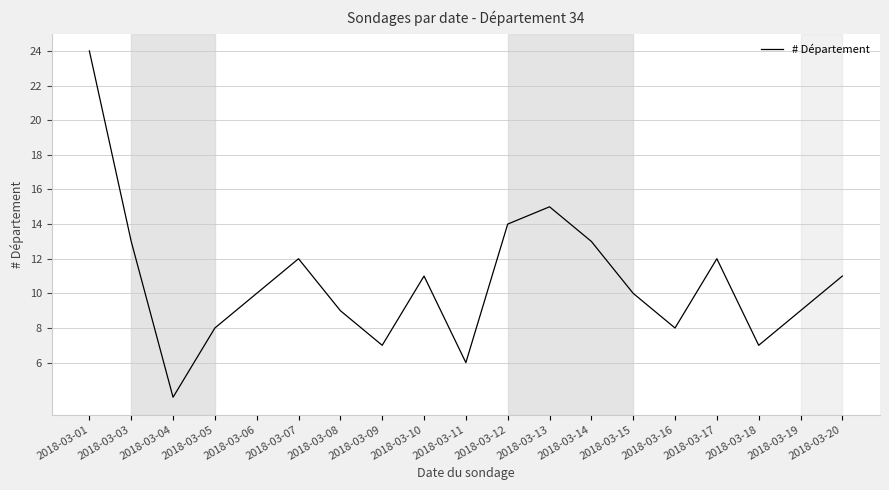

True or false: the data shows 17 at 2018-03-03.

False